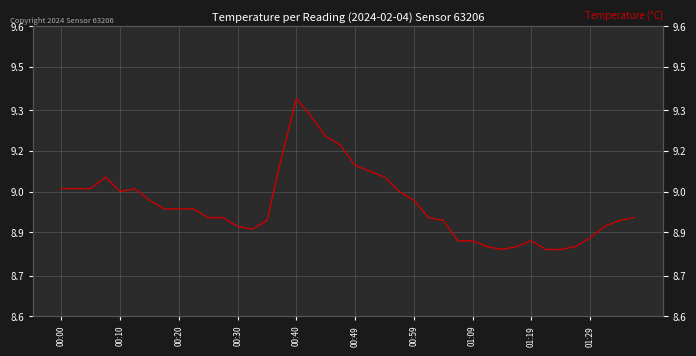

How many points are lower than both their immediate neighbors (excluding endpoints)?

3